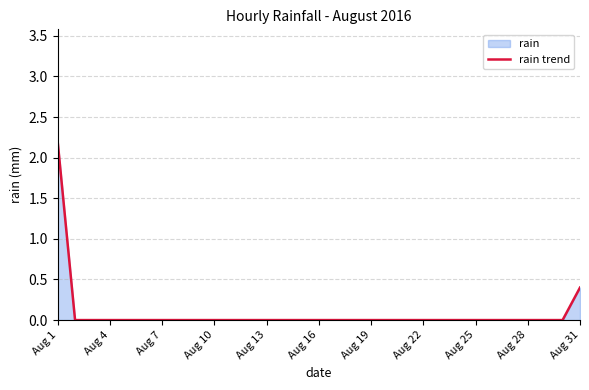

The chart shows a value of -1.4 at Aug 4. True or false?

False